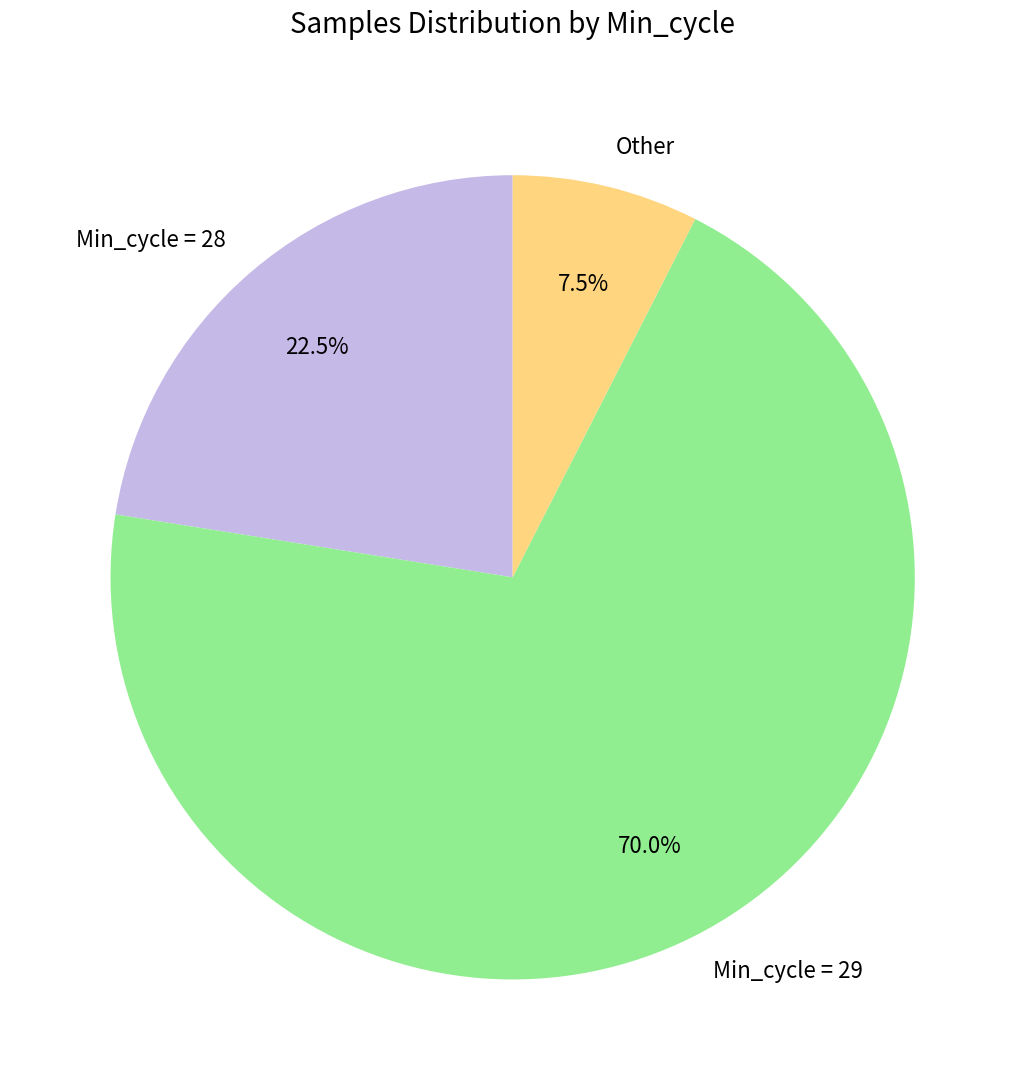

Rank the categories by value from lowest to highest.

Other, Min_cycle = 28, Min_cycle = 29